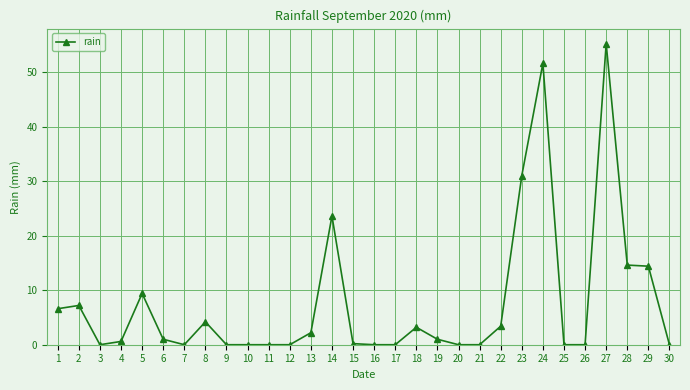

What is the difference between the values at 27 and 8?

51.0